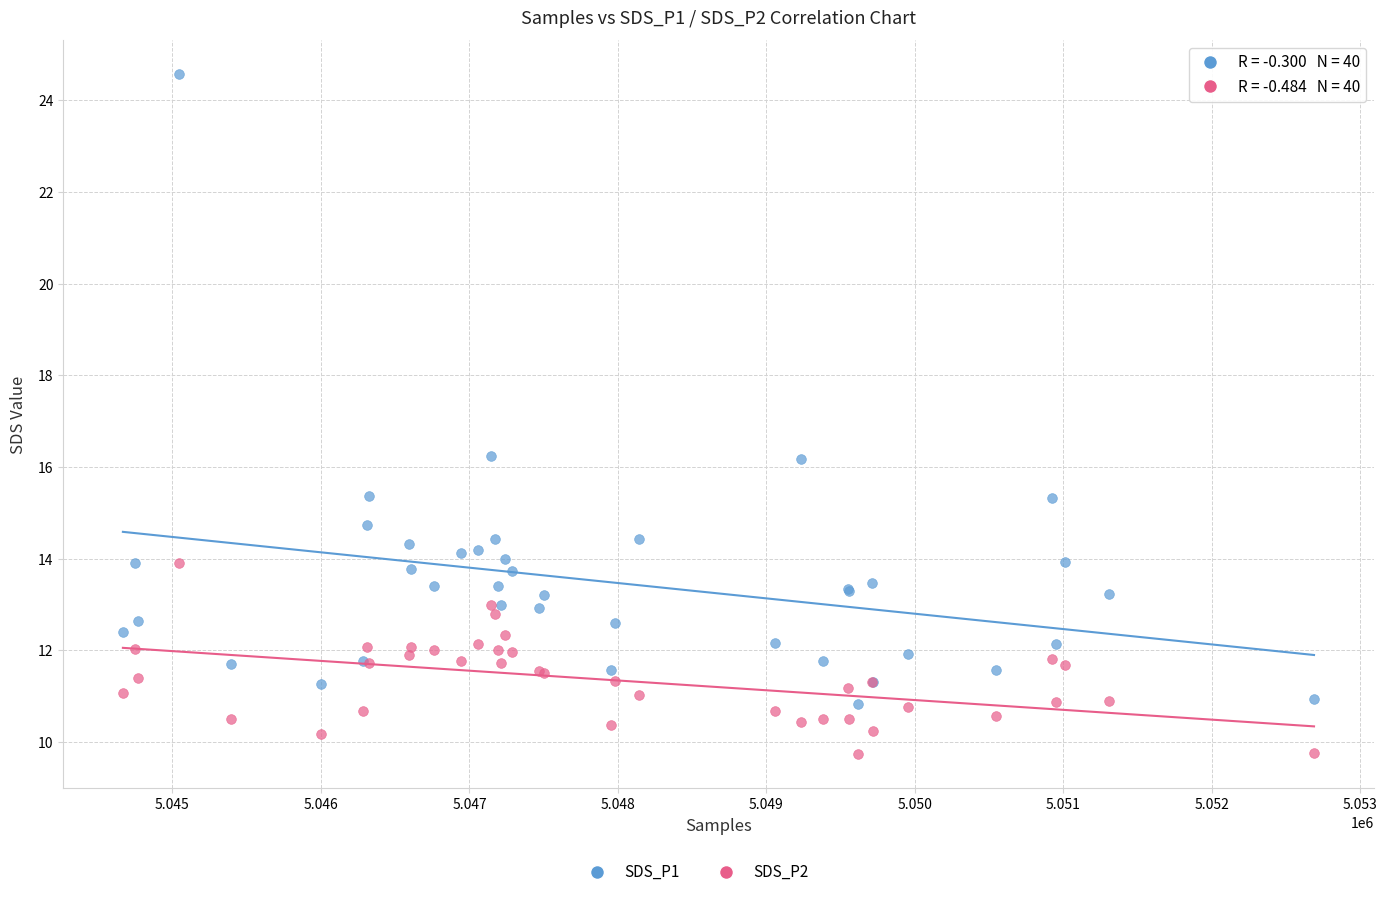

Which series reaches the minimum Y coordinate?

SDS_P2